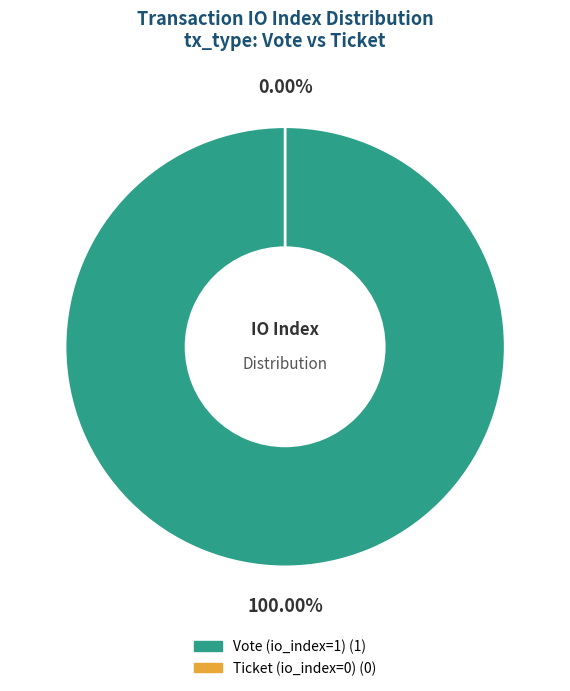

To the nearest percent, what portion does Vote (io_index=1) represent?

100%